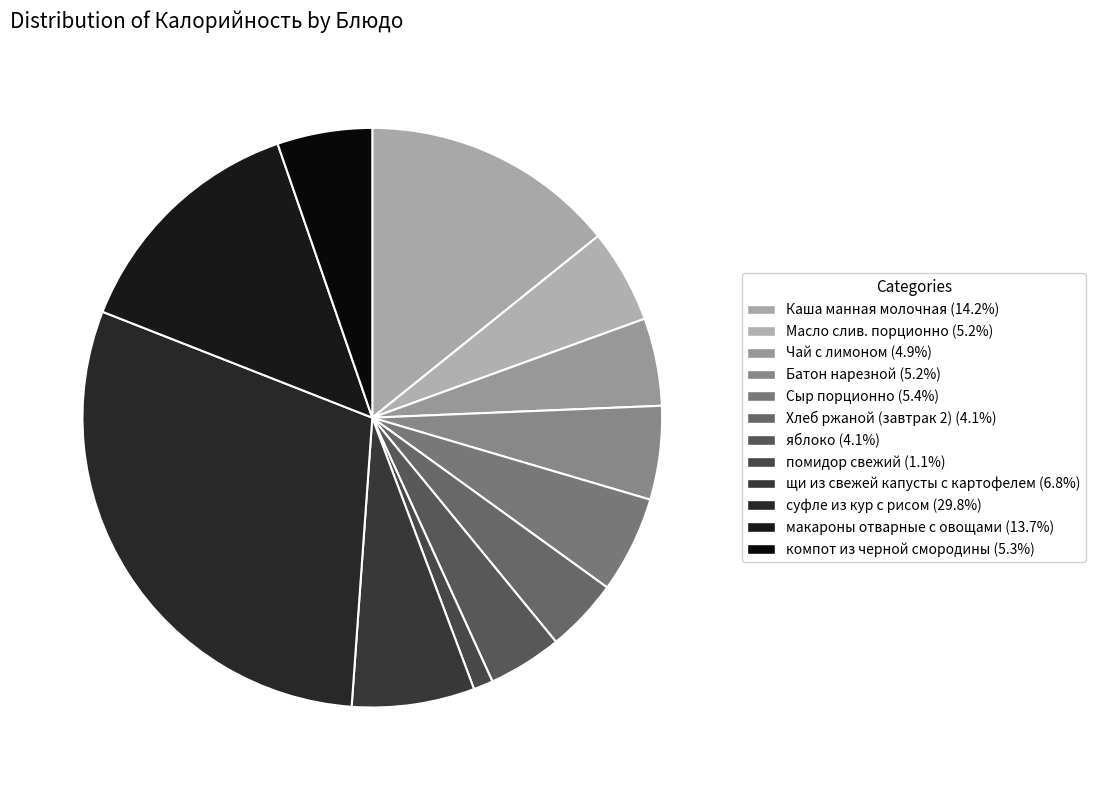

How much of the chart is everything except макароны отварные с овощами?

86.3%